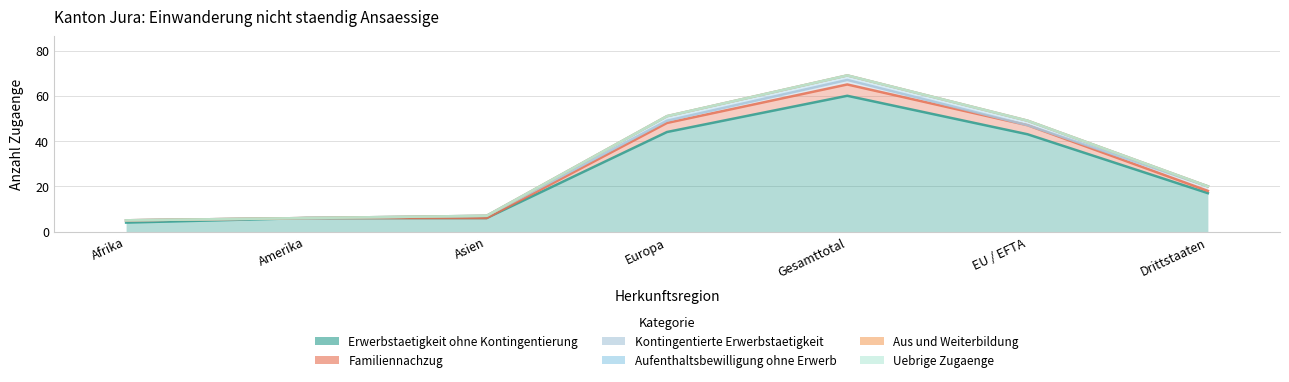

At which label does Uebrige Zugaenge first exceed 20?

Europa